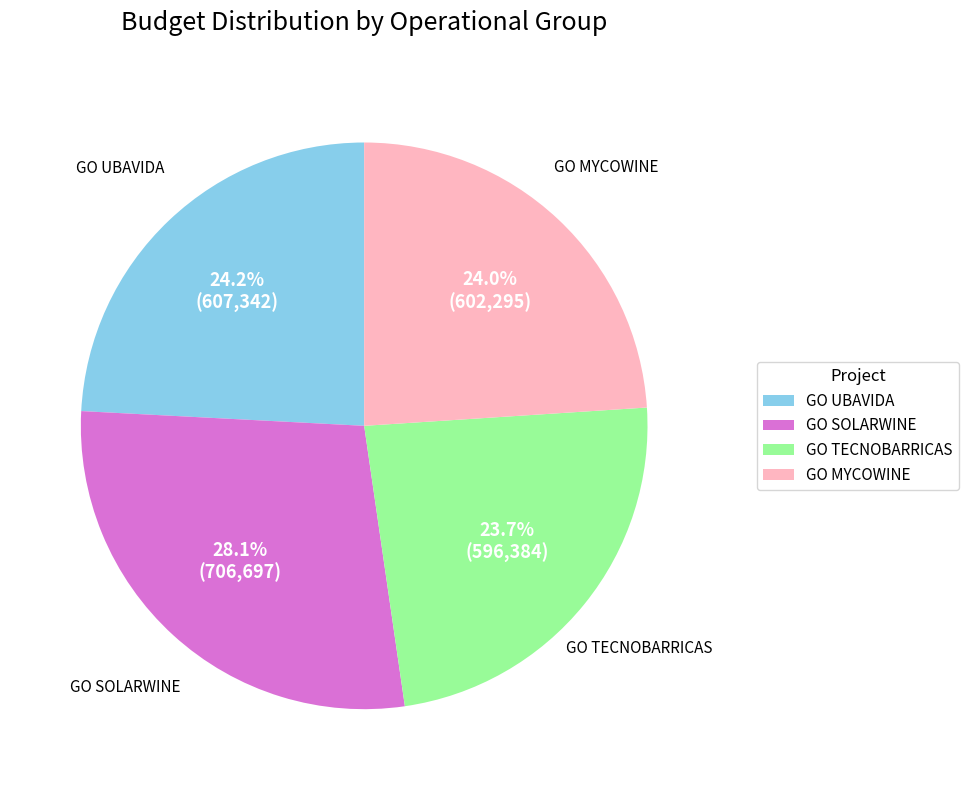

How many segments does this pie chart have?

4